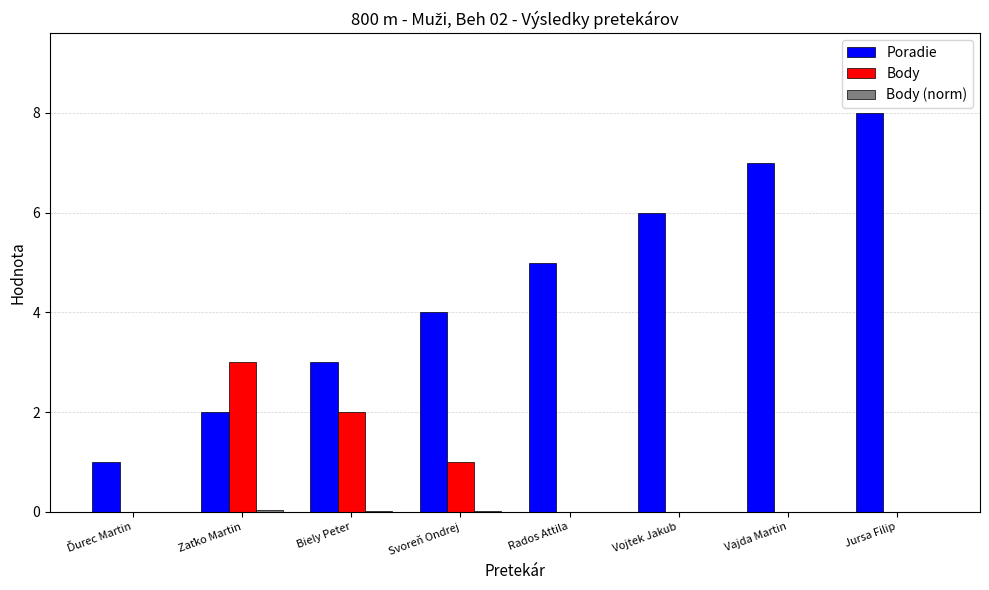

Is it true that Body equals 0.0 at Vojtek Jakub?

True